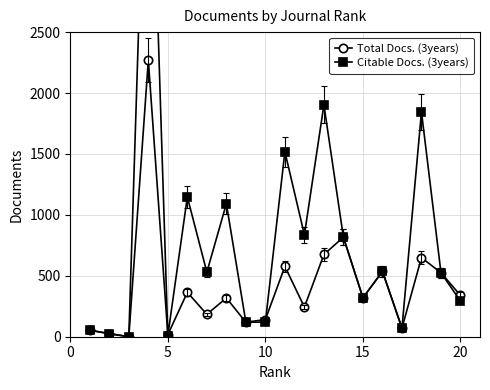

The value of Total Docs. (3years) at 10 is 141. True or false?

True